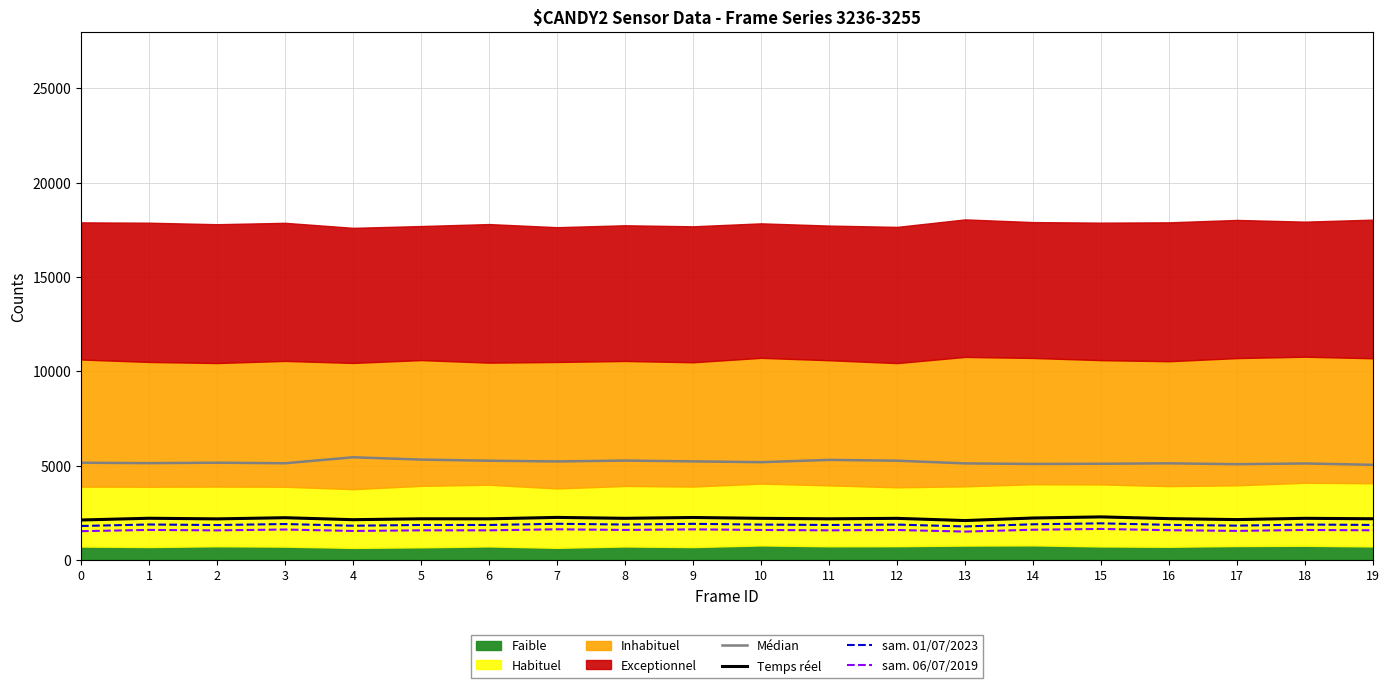

True or false: Temps réel and Médian intersect in this chart.

False